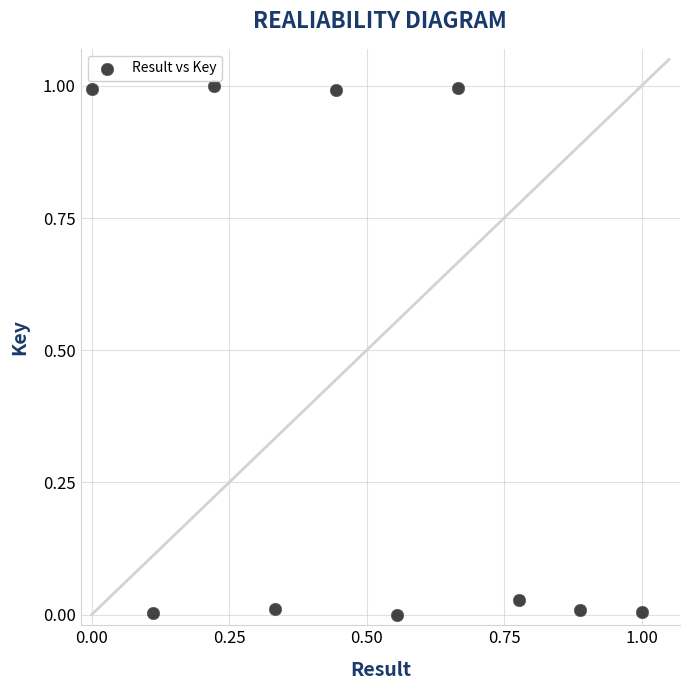

What is the average X value?

0.5